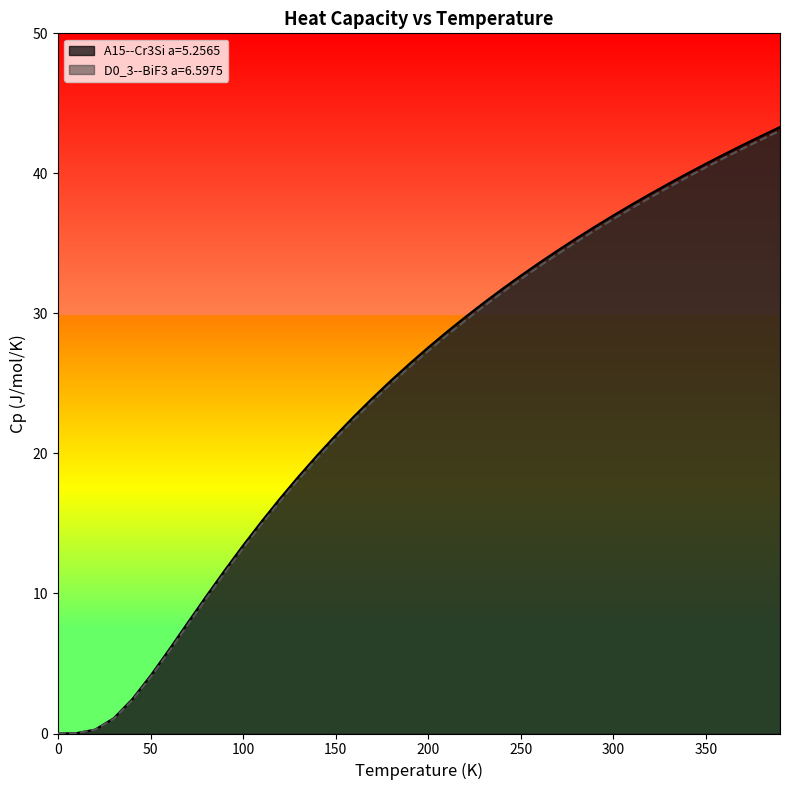

Does the chart have visible grid lines?

No